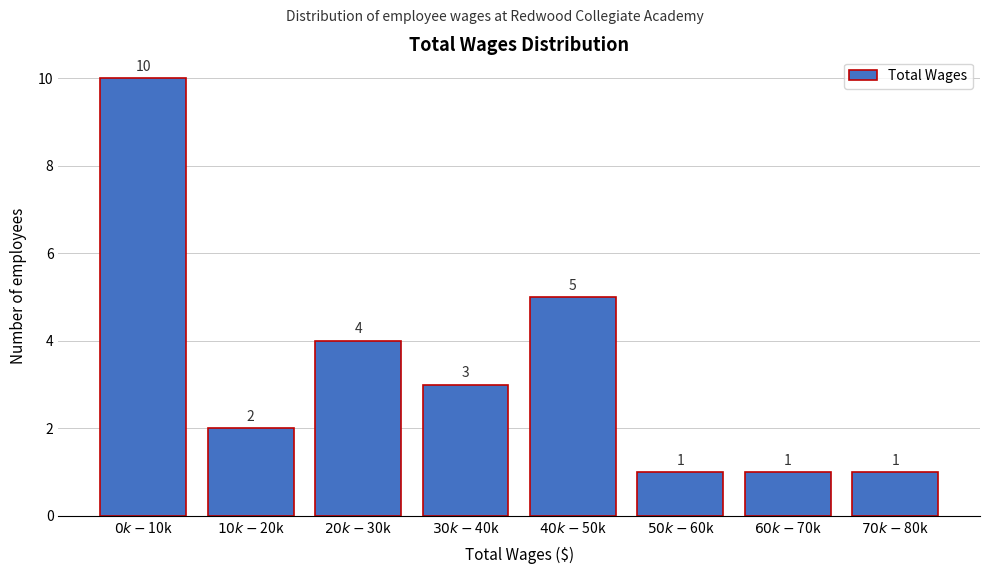

Reading right to left, transcribe all the data shown in this chart.

1	1	1	5	3	4	2	10